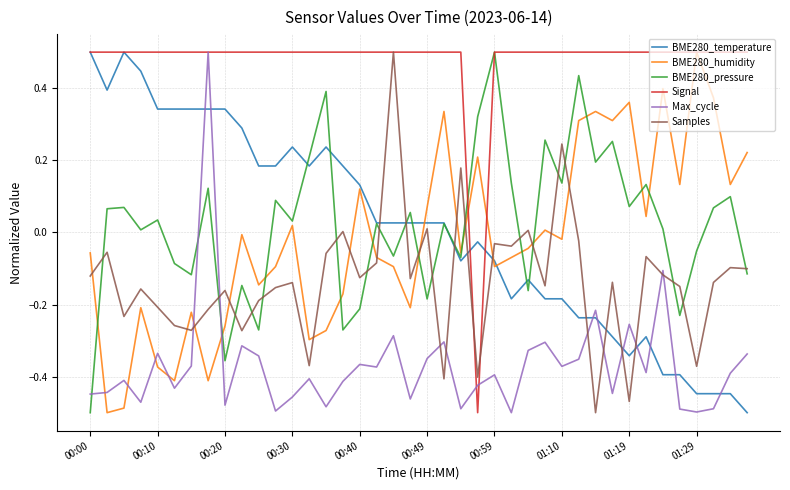

How many categories are shown in the chart?

40